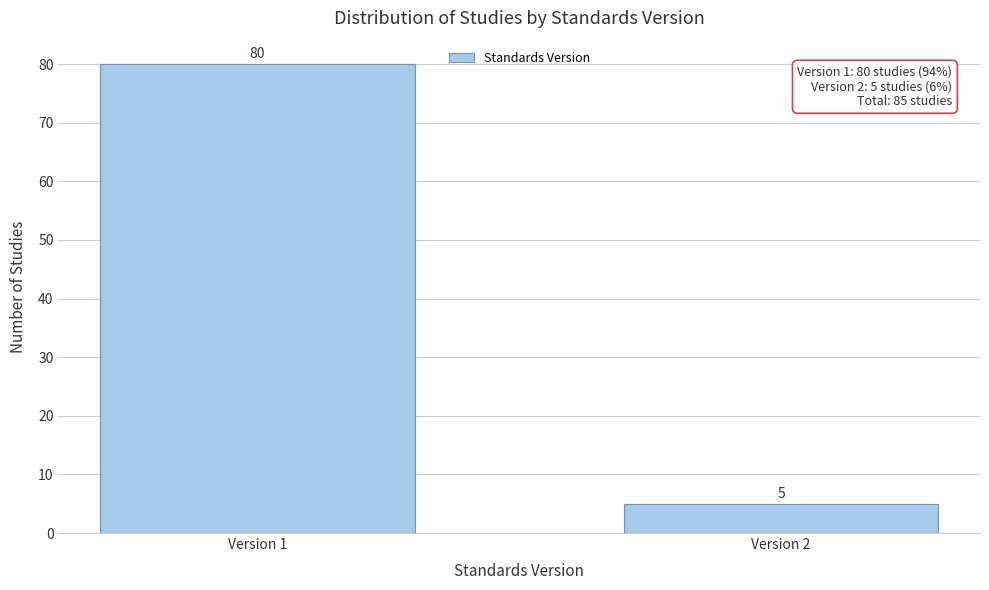

Reading left to right, transcribe all the data shown in this chart.

80	5